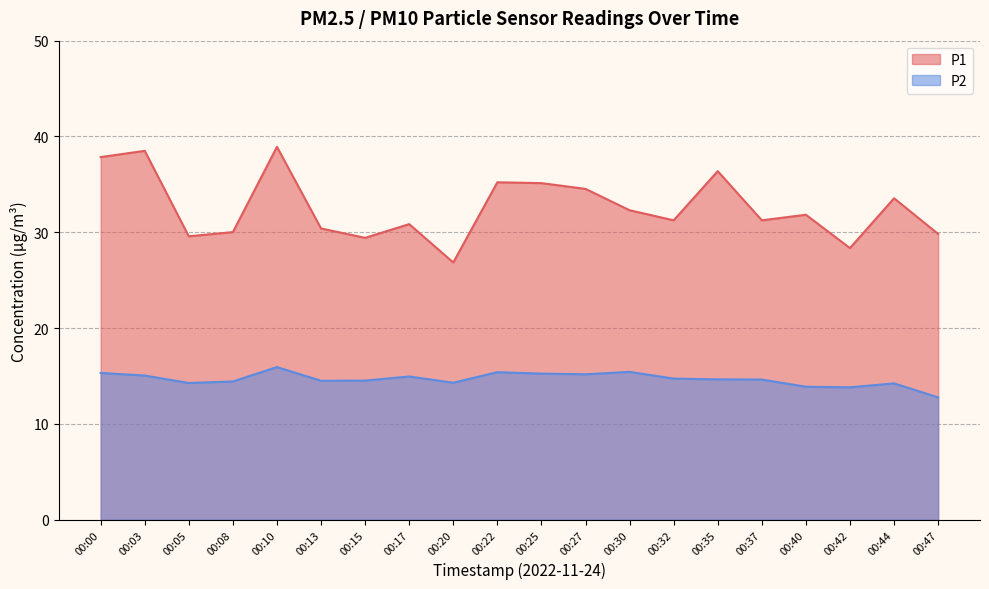

What value does the P2 series have at 00:15?

14.5